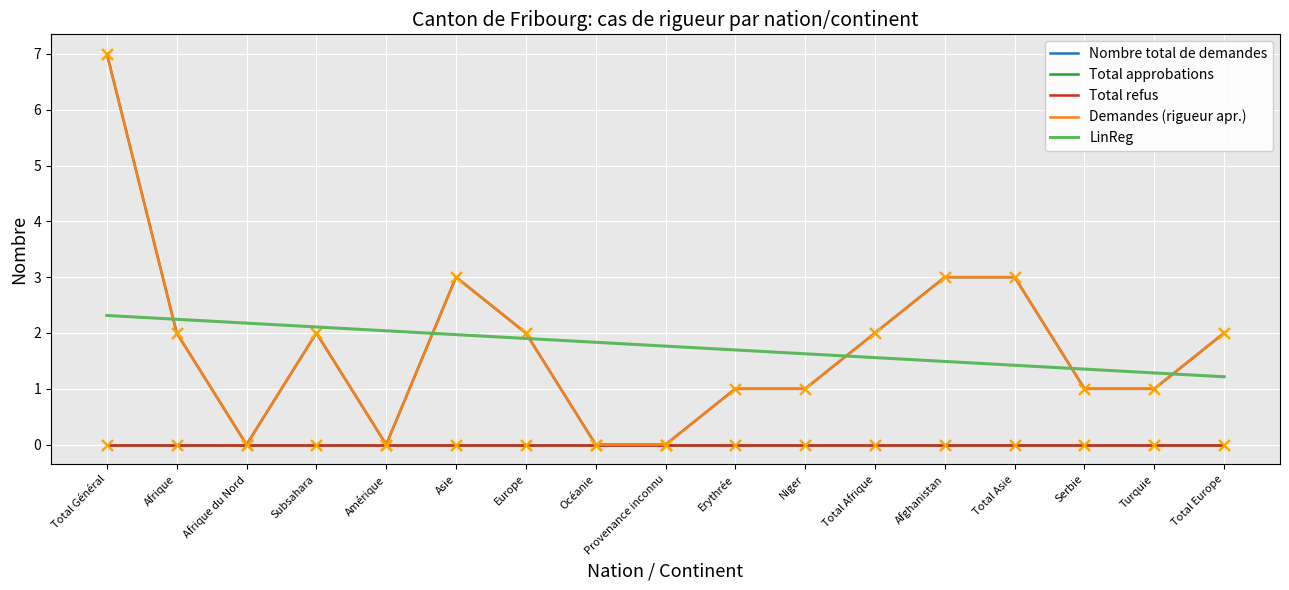

What is the total value across all series at Total Général?

16.3